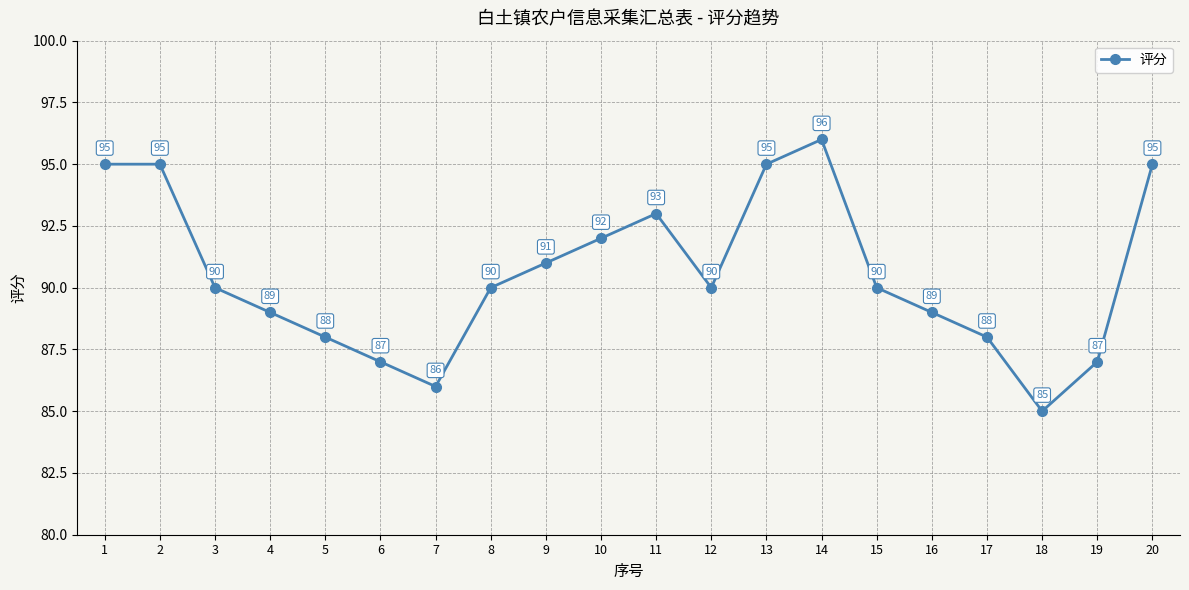

What is the minimum value shown in the chart?

85